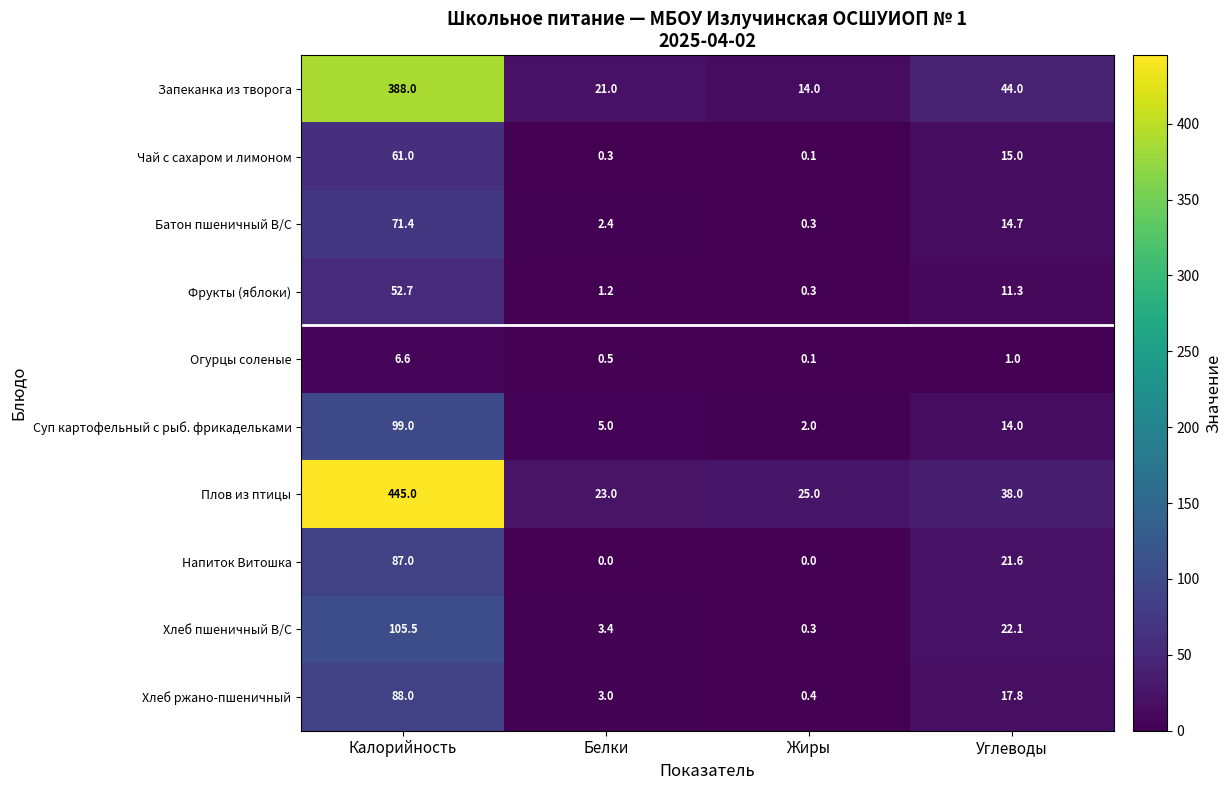

Between Калорийность and Углеводы, which series saw the biggest shift?

Плов из птицы